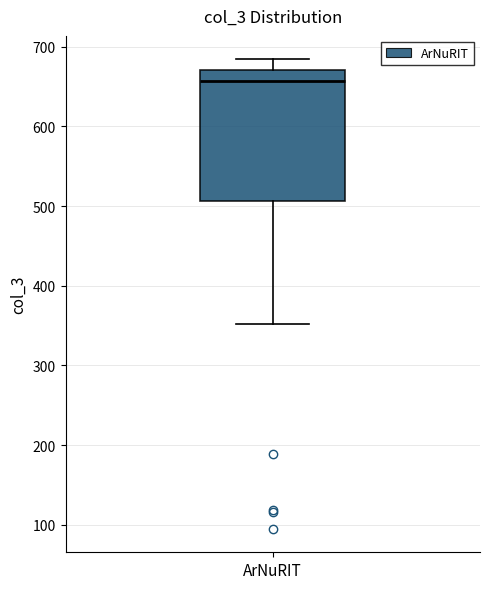

Read this box plot against the y-axis: the position of the median line, the range covered by the box, and the ends of both whiskers. The values are not printed on the chart, so give them approximately, as read against the axis.

median 660, box 510 to 670, whiskers 350 to 680